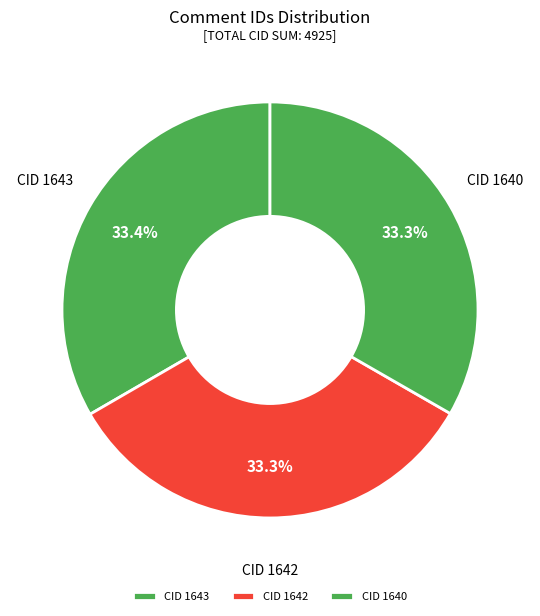

True or false: CID 1640 accounts for 33% of the total.

True